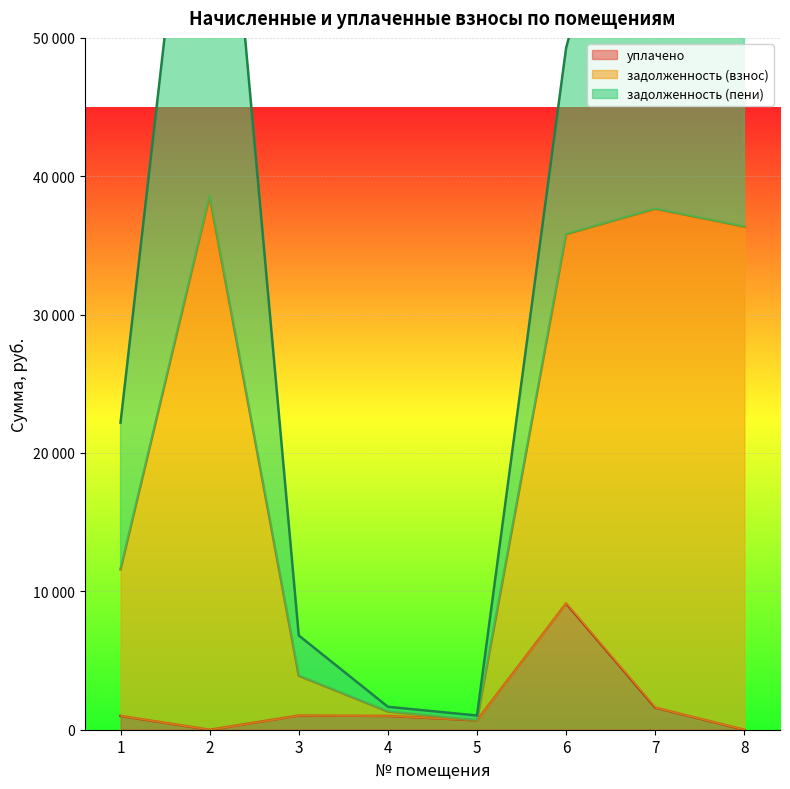

Where is уплачено nearest to the value 4564?

7